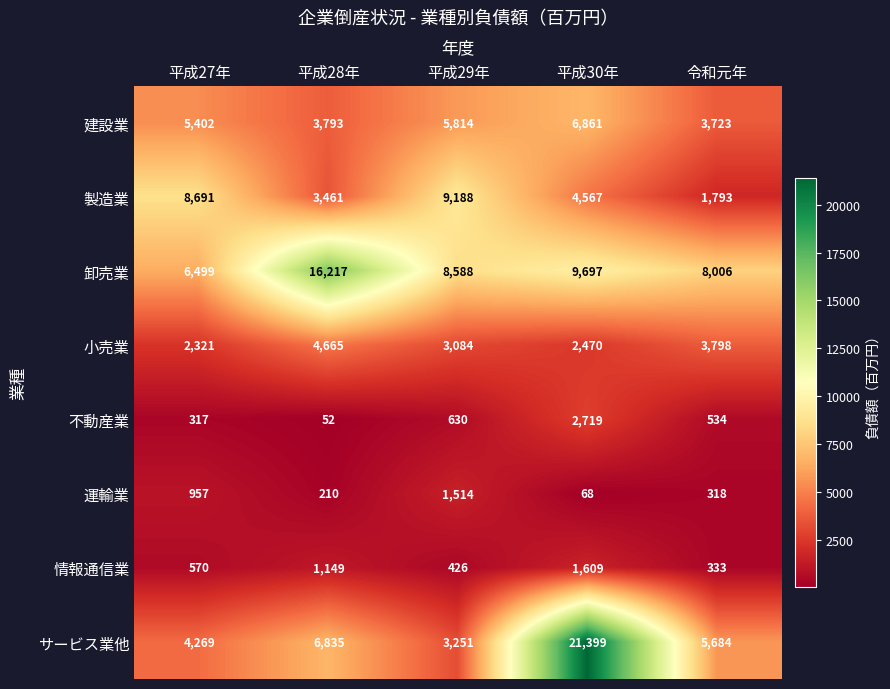

What is the difference between the second highest and minimum values in the 製造業 series?

6898